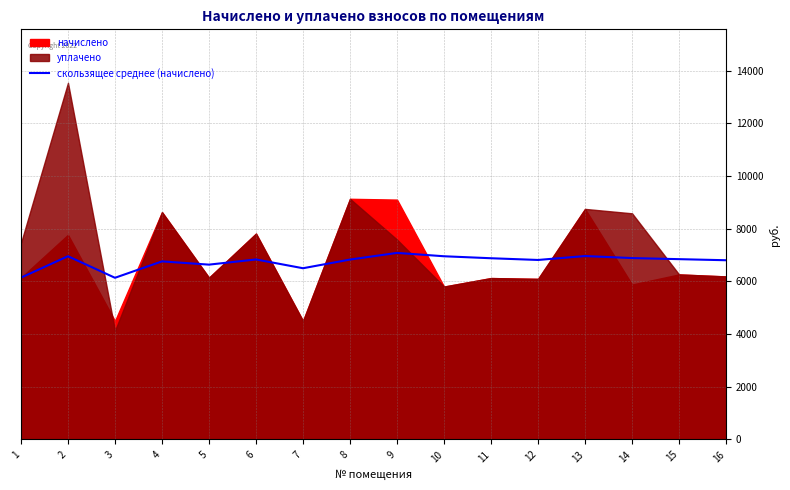

The value of скользящее среднее (начислено) at 3 is 6138.9. True or false?

True